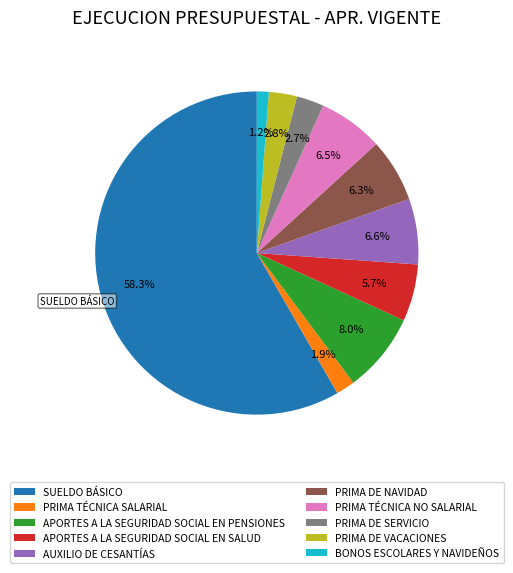

Which category has the smallest portion of the pie?

BONOS ESCOLARES Y NAVIDEÑOS